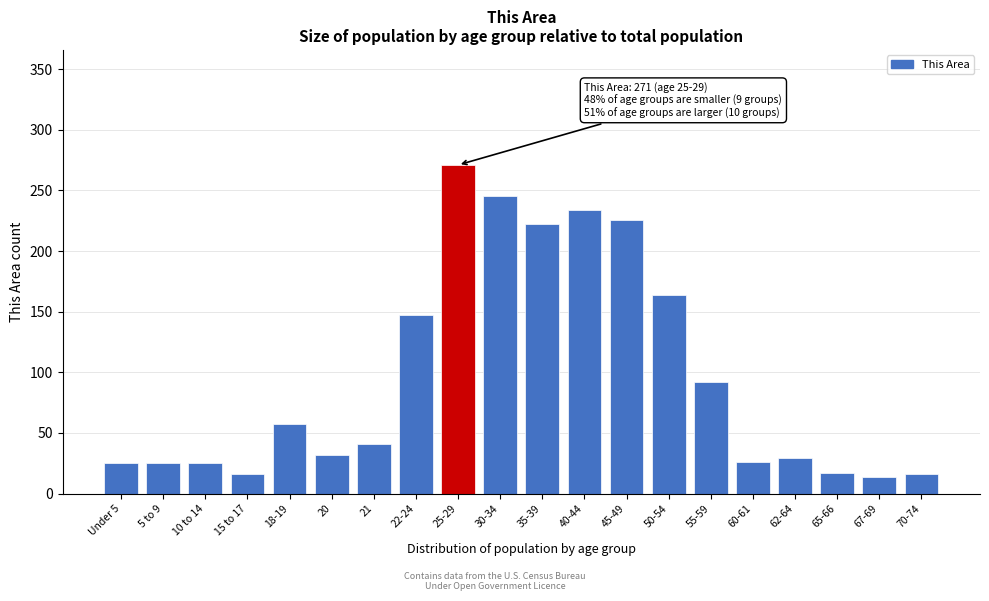

What is the change in value from 40-44 to 65-66?

-217